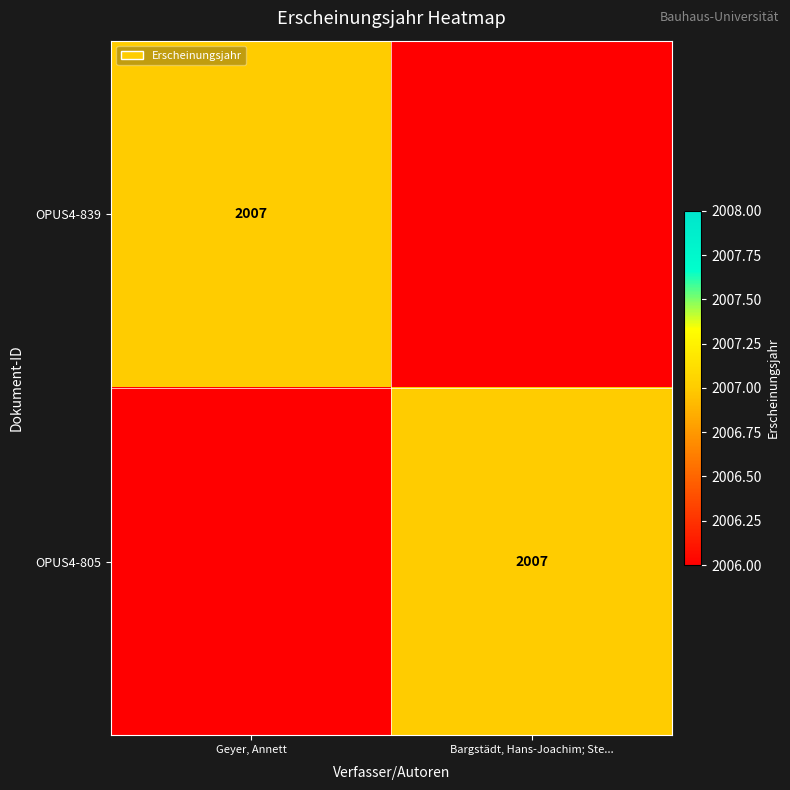

Is it true that OPUS4-805 equals 2007 at Bargstädt, Hans-Joachim; Ste...?

True